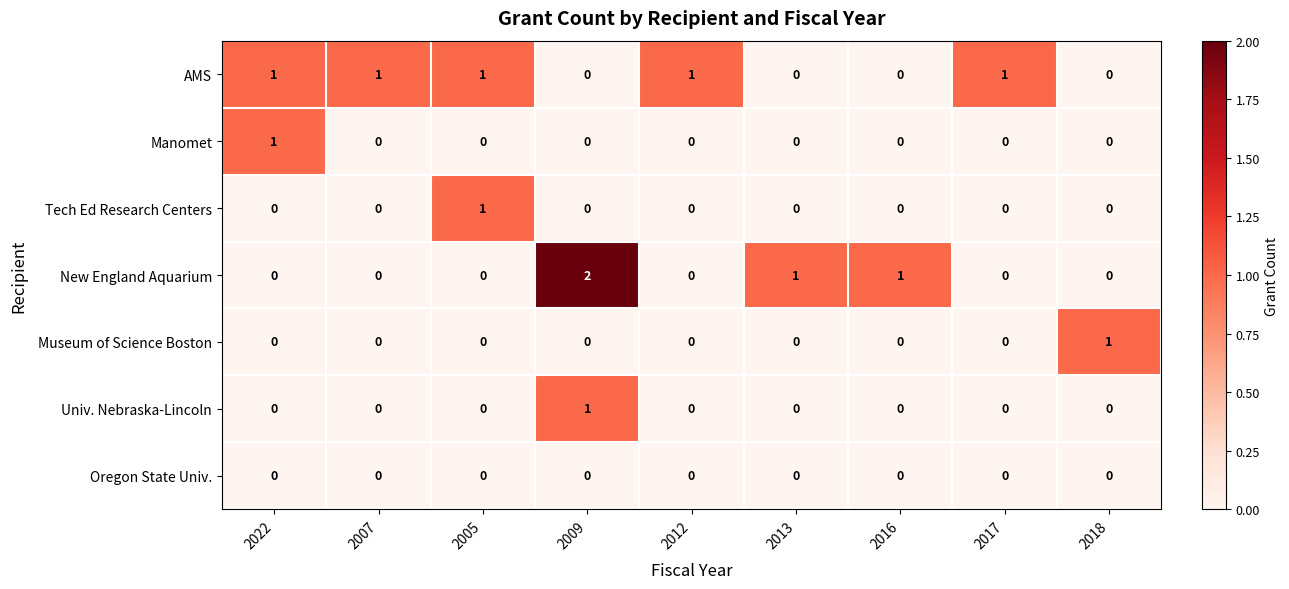

Count the New England Aquarium values in the range 0 to 1.

8